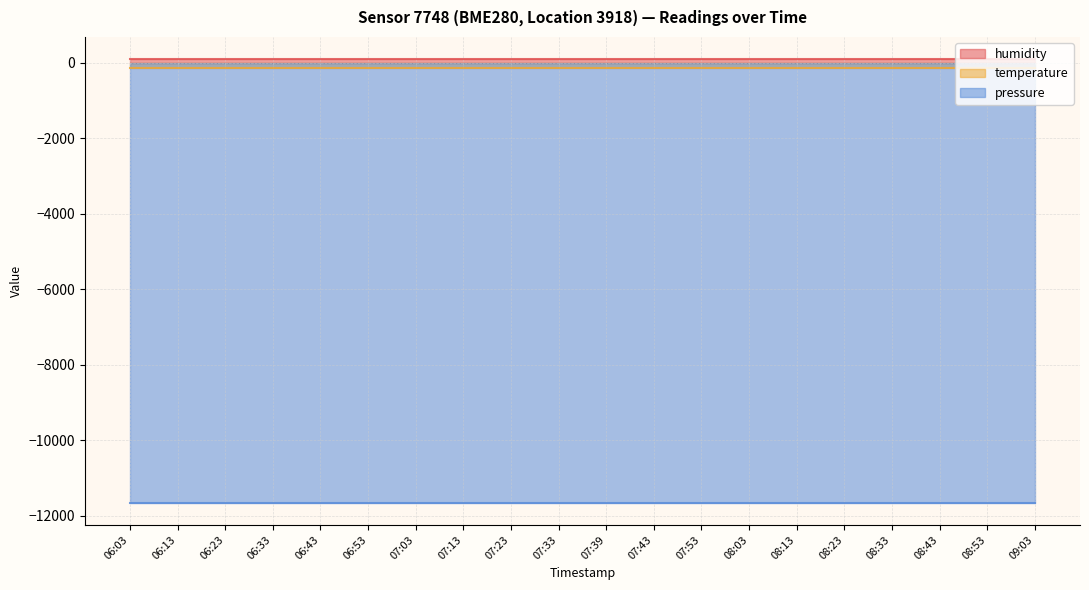

True or false: temperature and humidity intersect in this chart.

False